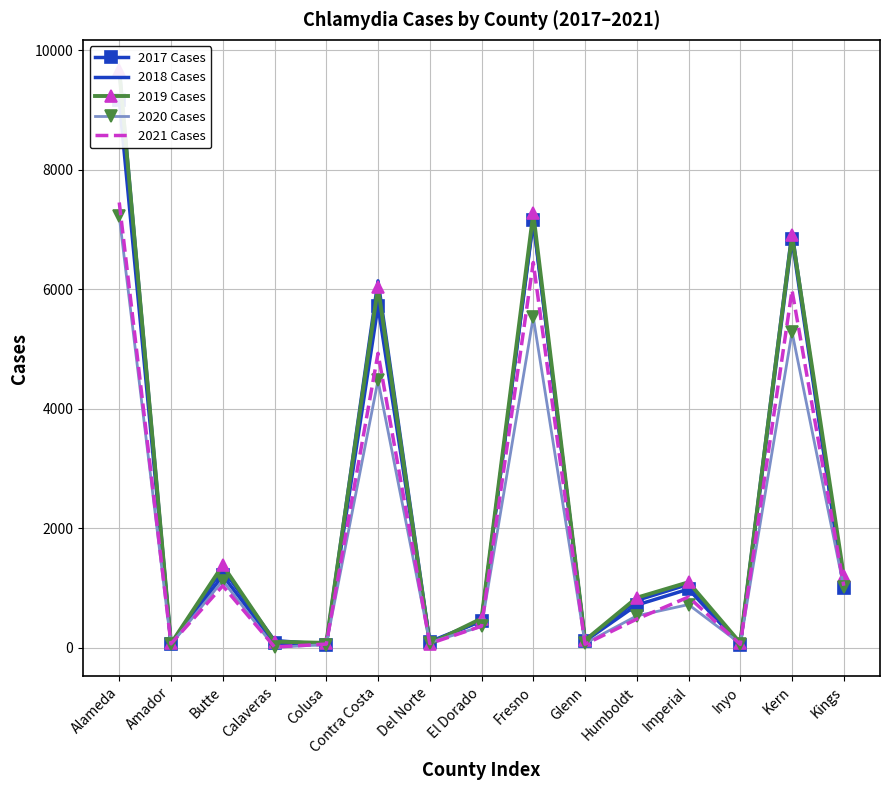

Reading left to right, transcribe all the data shown in this chart.

2017 Cases: 9169	66	1209	75	49	5722	100	451	7168	111	714	981	45	6836	991
2018 Cases: 9694	63	1319	119	56	6143	89	447	7136	120	792	1061	68	6956	982
2019 Cases: 9676	70	1379	101	80	6037	65	488	7271	123	837	1096	80	6907	1203
2020 Cases: 7222	55	1123	6	52	4476	86	356	5534	71	533	722	68	5286	1010
2021 Cases: 7455	65	1036	12	60	4929	68	360	6451	57	479	849	55	5985	1037